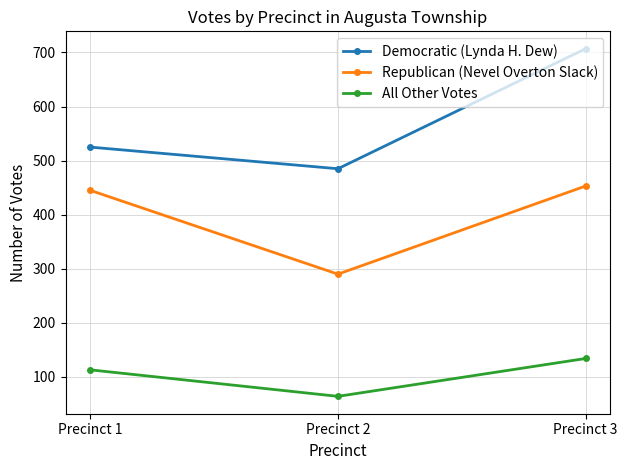

What is the difference between the maximum and minimum values in the Democratic (Lynda H. Dew) series?

222